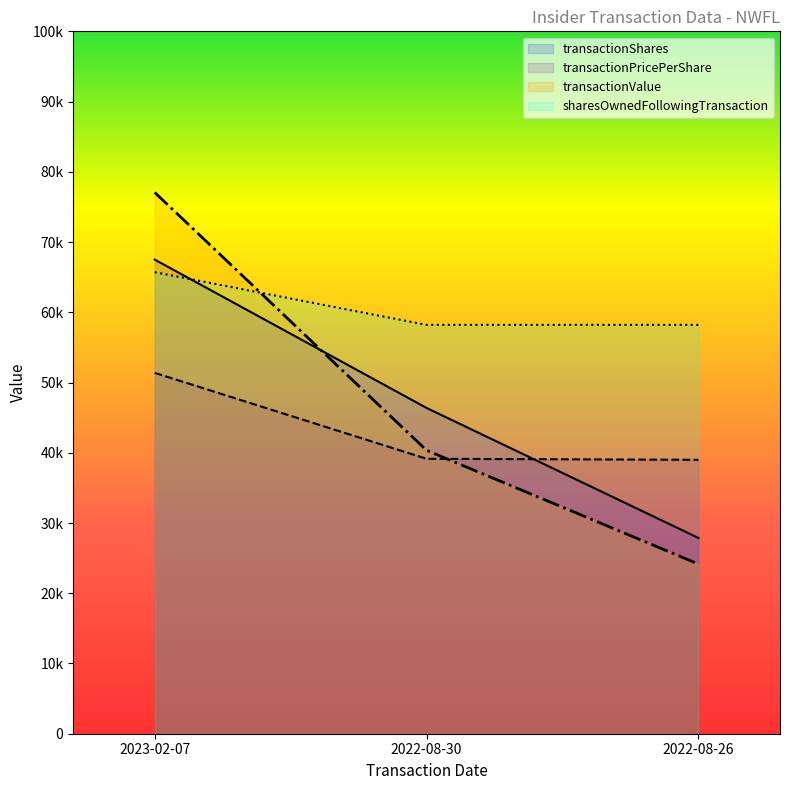

At how many categories does at least one series exceed 56302?

3